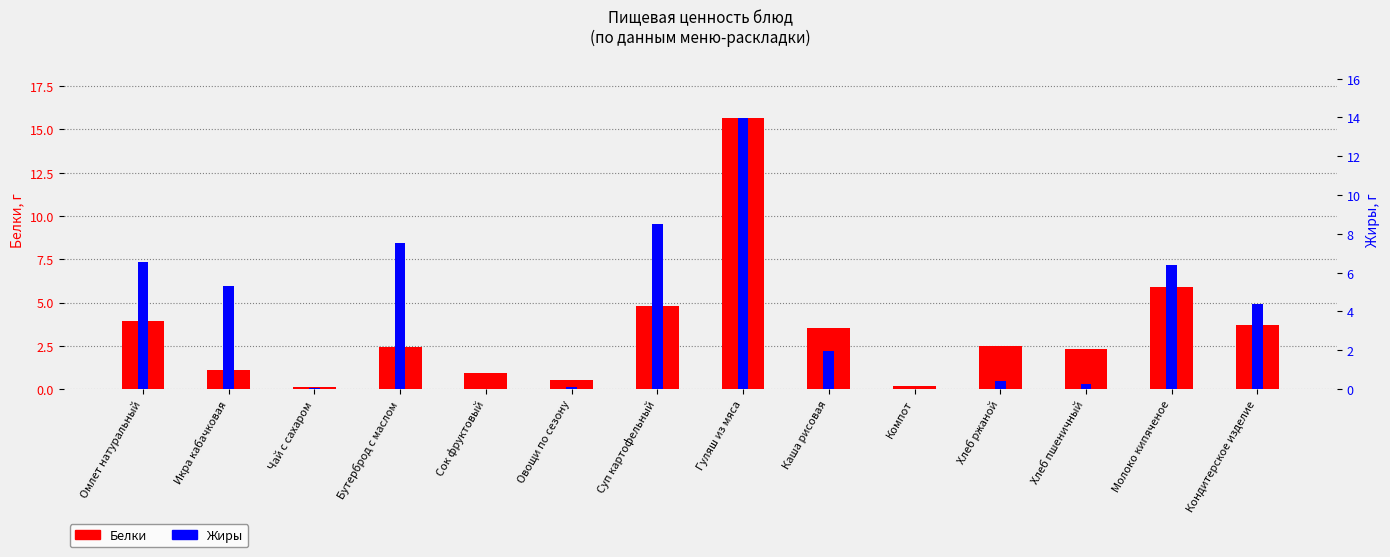

The value of Белки at Бутерброд с маслом is 2.4. True or false?

True